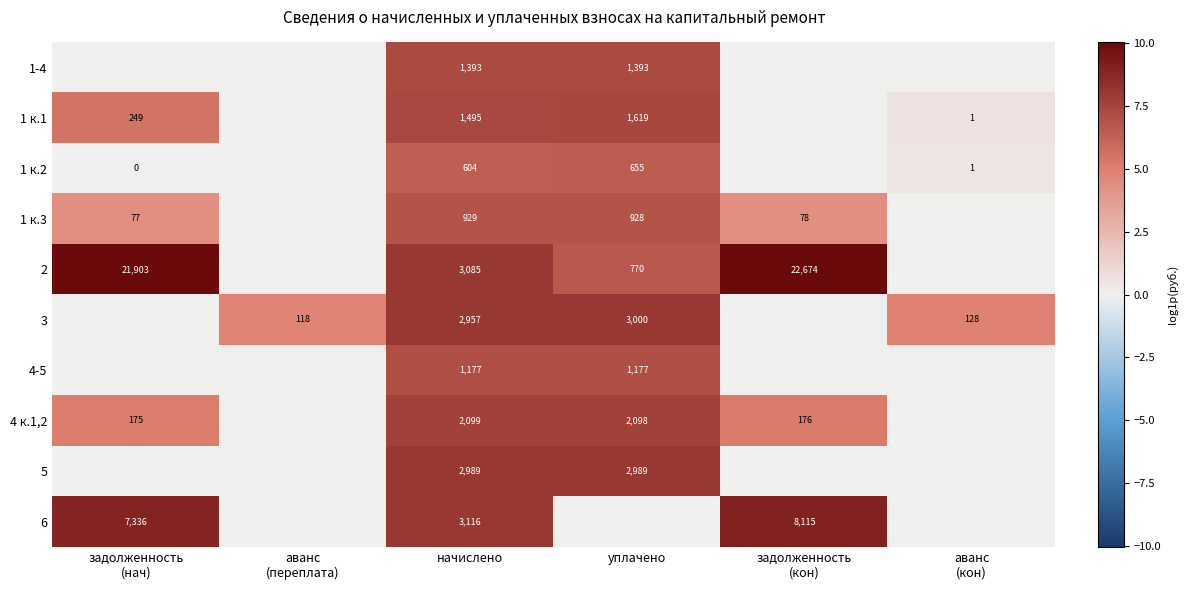

The 3 series shows 3000 at уплачено. True or false?

True